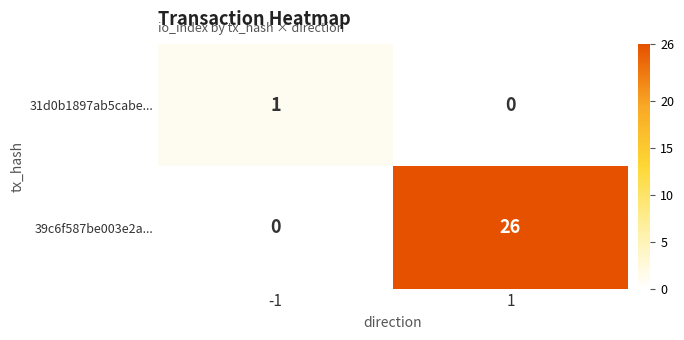

At which category does the chart reach its peak across all series?

1